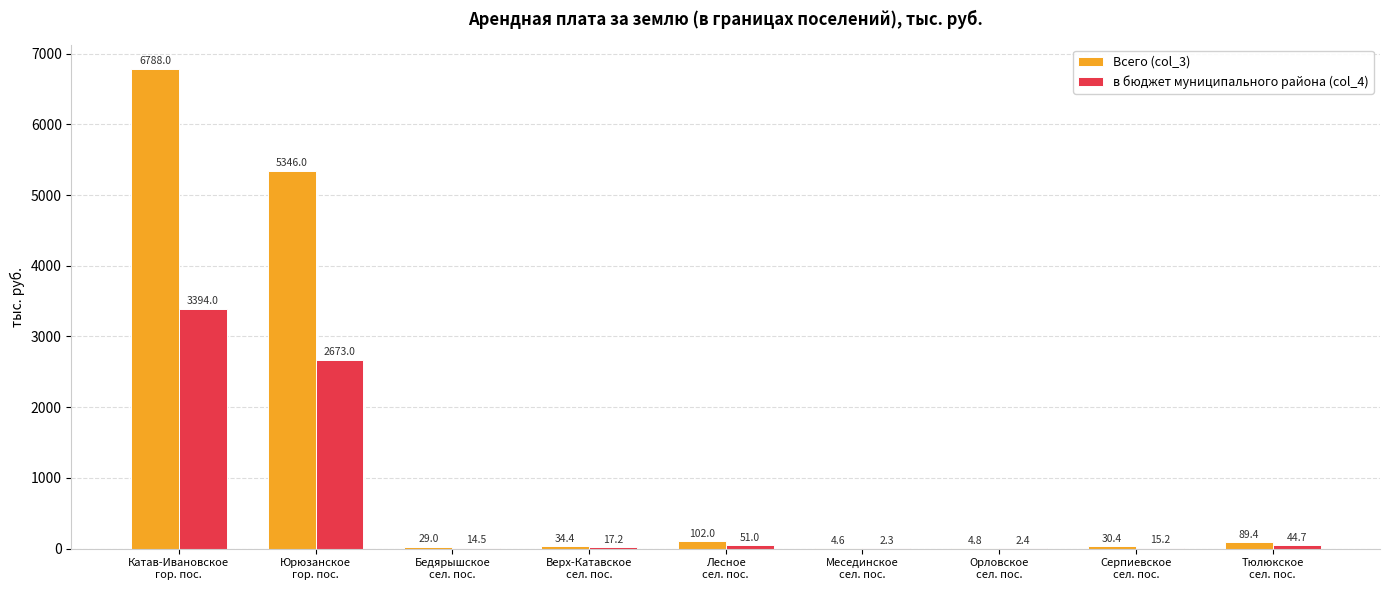

What is the highest value of the в бюджет муниципального района (col_4) series?

3394.0